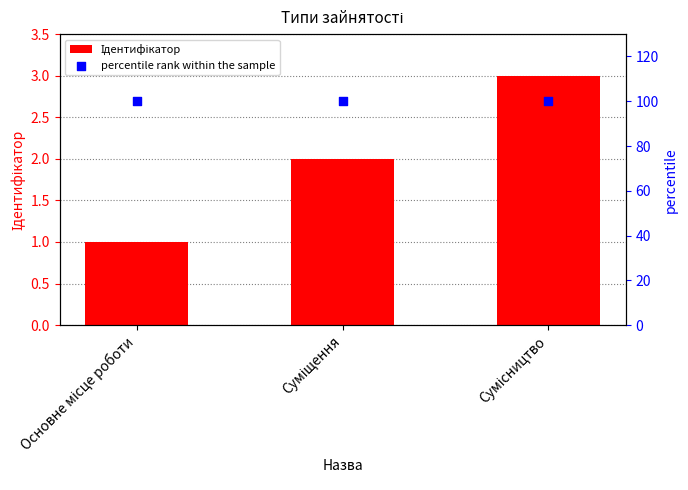

At which category is the sum across all series the highest?

Сумісництво